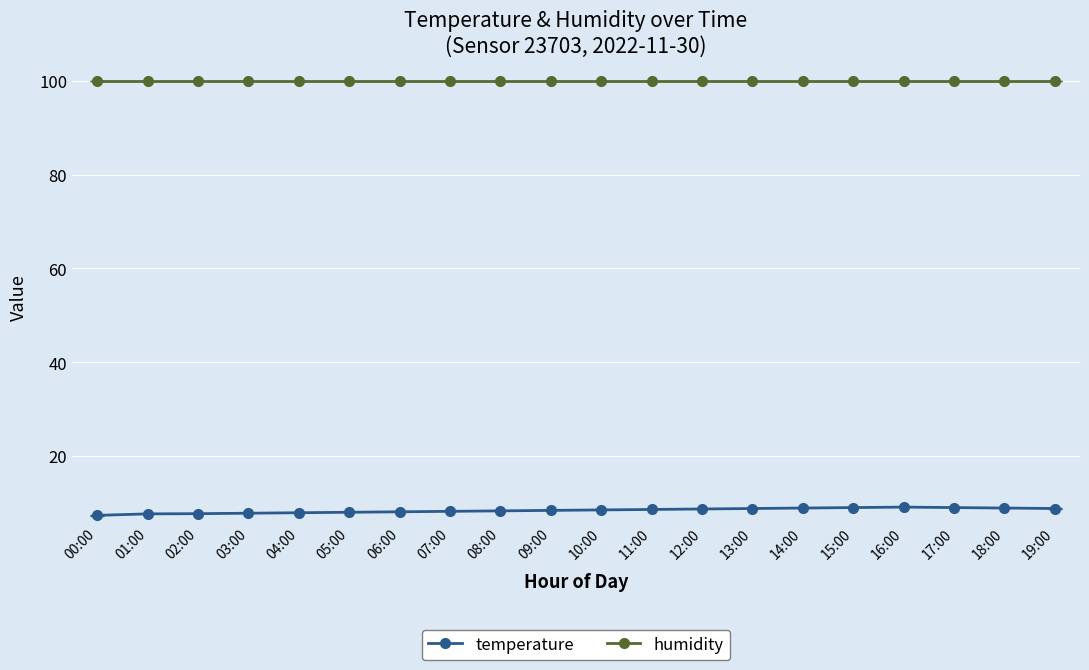

What is the label of the 14th point from the left?

13:00